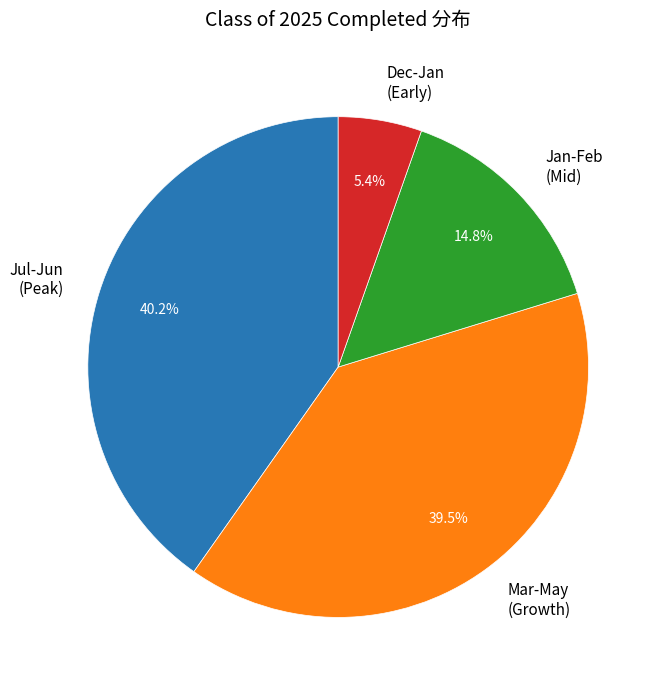

Does Dec-Jan (Early) account for over 50% of the chart?

No